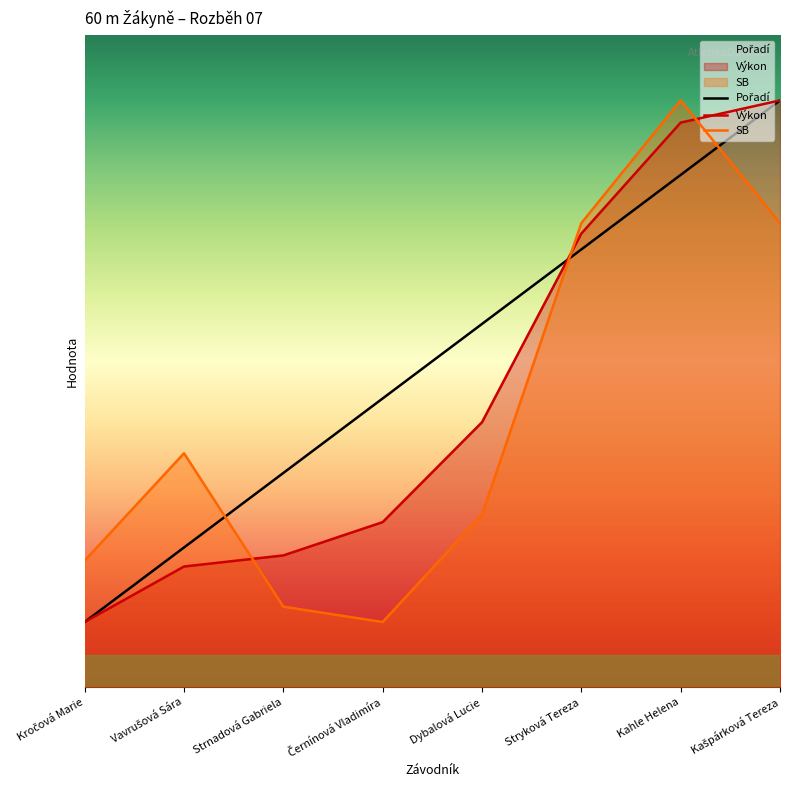

At Kahle Helena, list the series in order from largest to smallest.

SB, Výkon, Pořadí